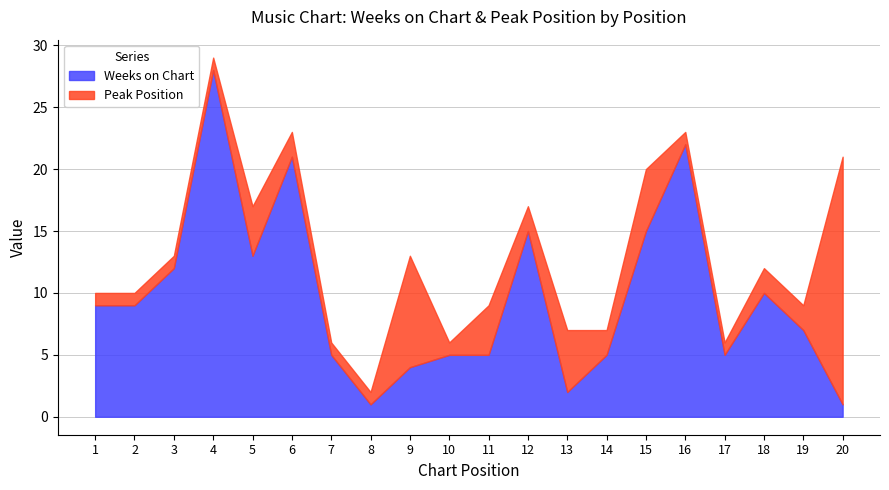

Which category has the lowest value across all series?

8